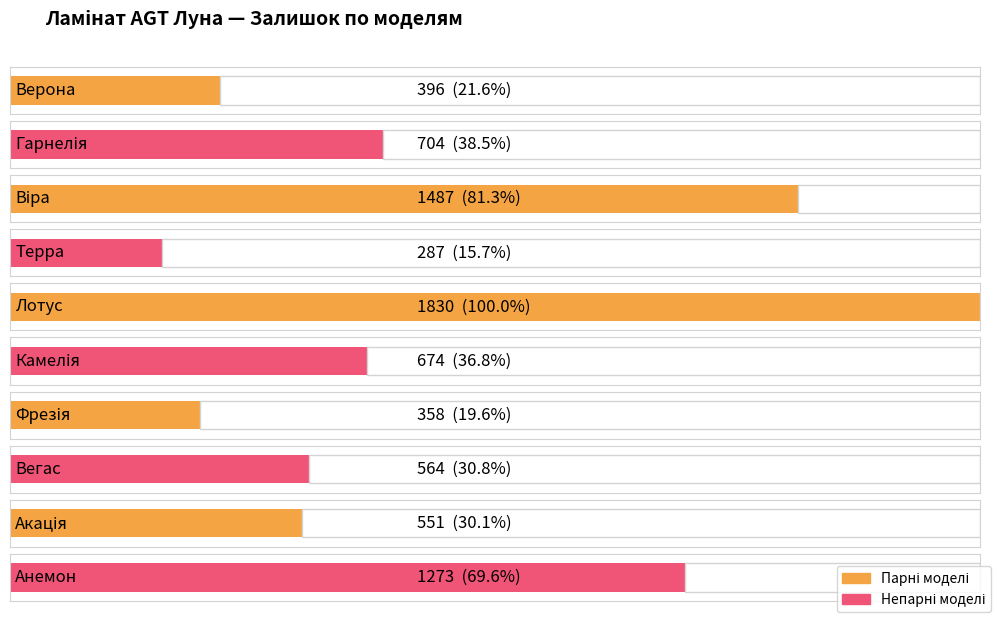

Rank the categories by value from lowest to highest.

Терра, Фрезія, Верона, Акація, Вегас, Камелія, Гарнелія, Анемон, Віра, Лотус